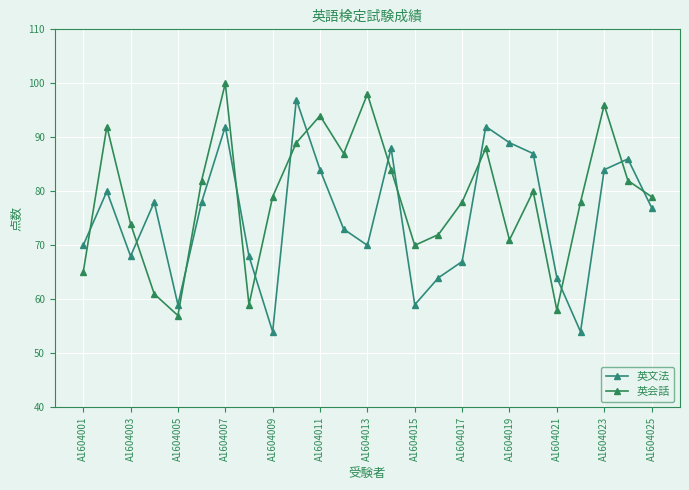

What is the value of the 英文法 point at the 10th from the left?

97